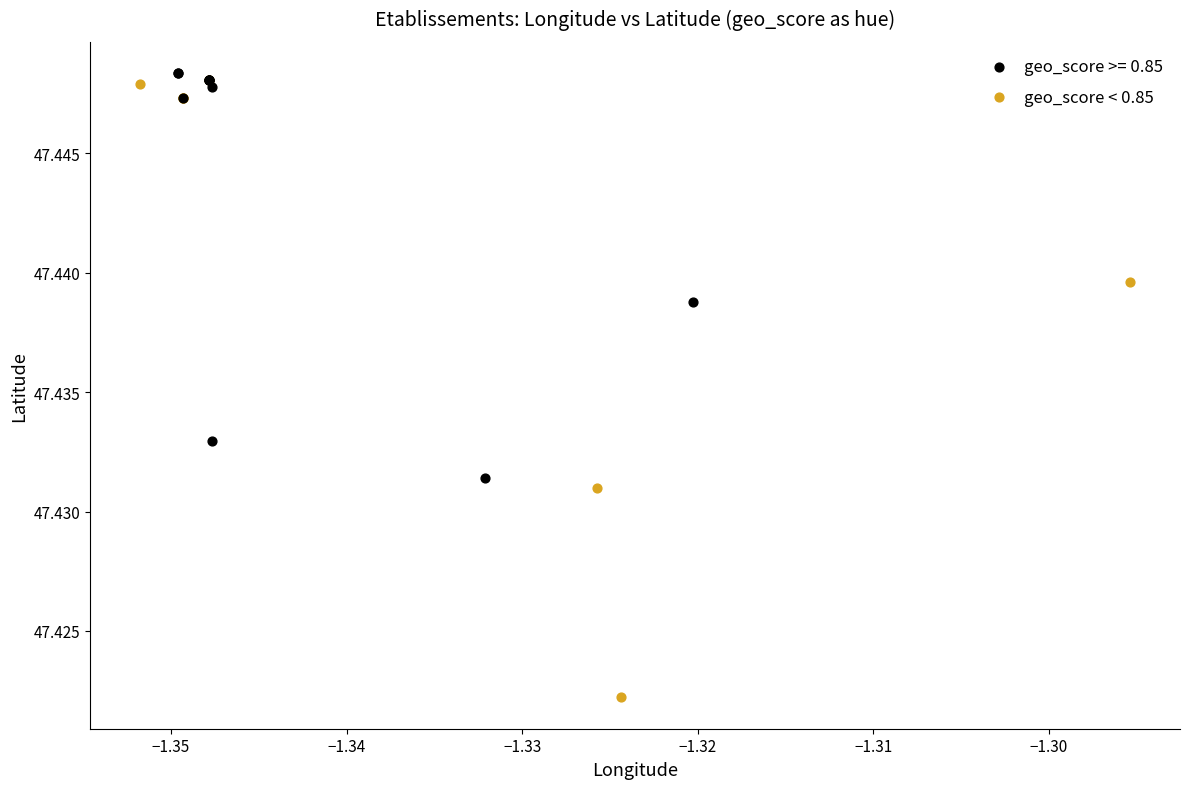

Which series reaches the minimum Y coordinate?

geo_score < 0.85